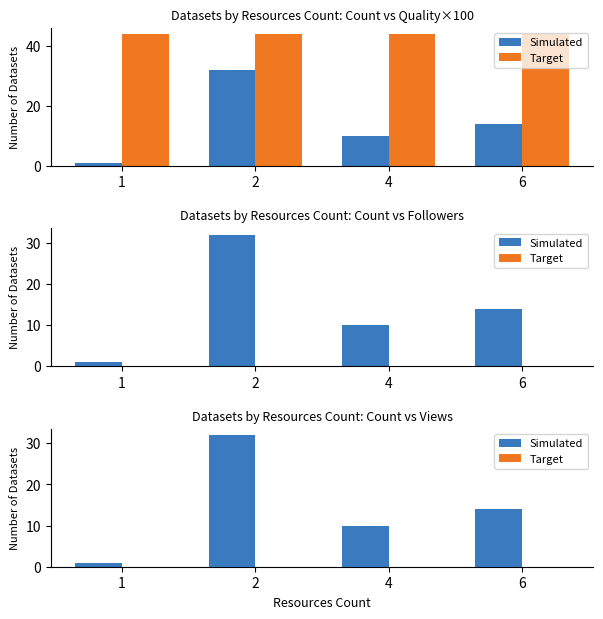

List the series in order of their overall mean, lowest first.

Target, Simulated